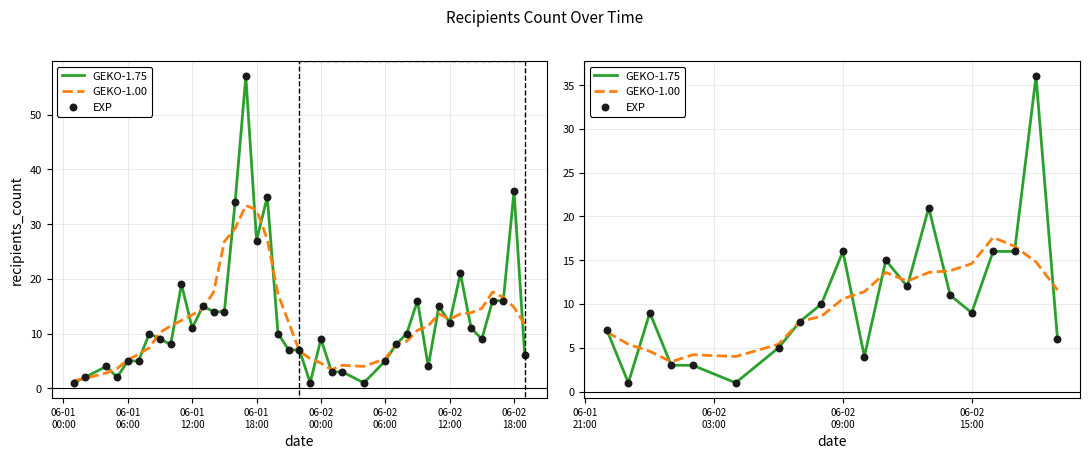

Which series has the largest total across all categories?

GEKO-1.75